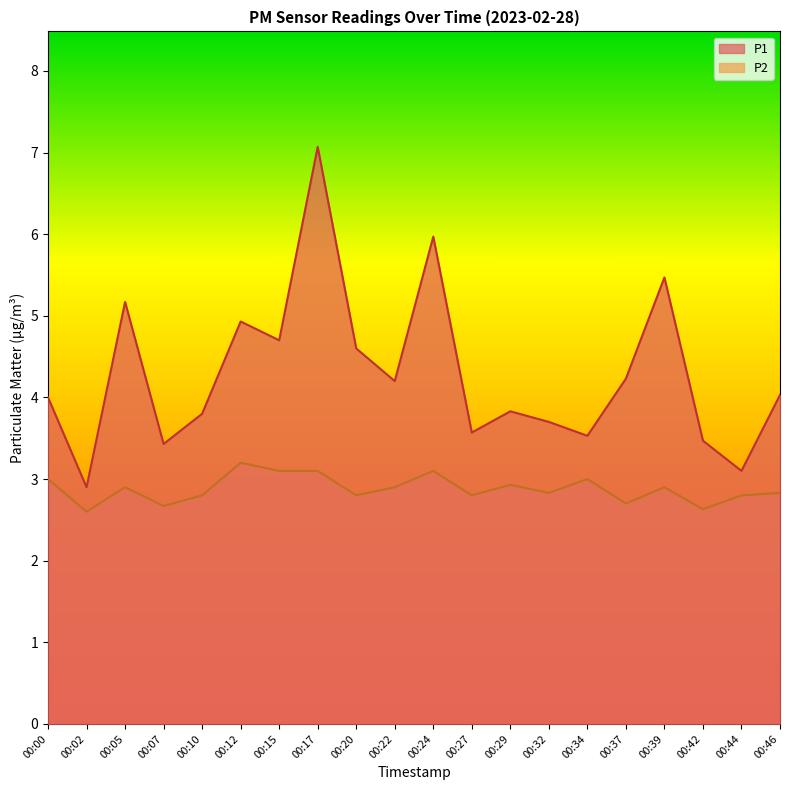

The P2 series shows 3.8 at 00:37. True or false?

False